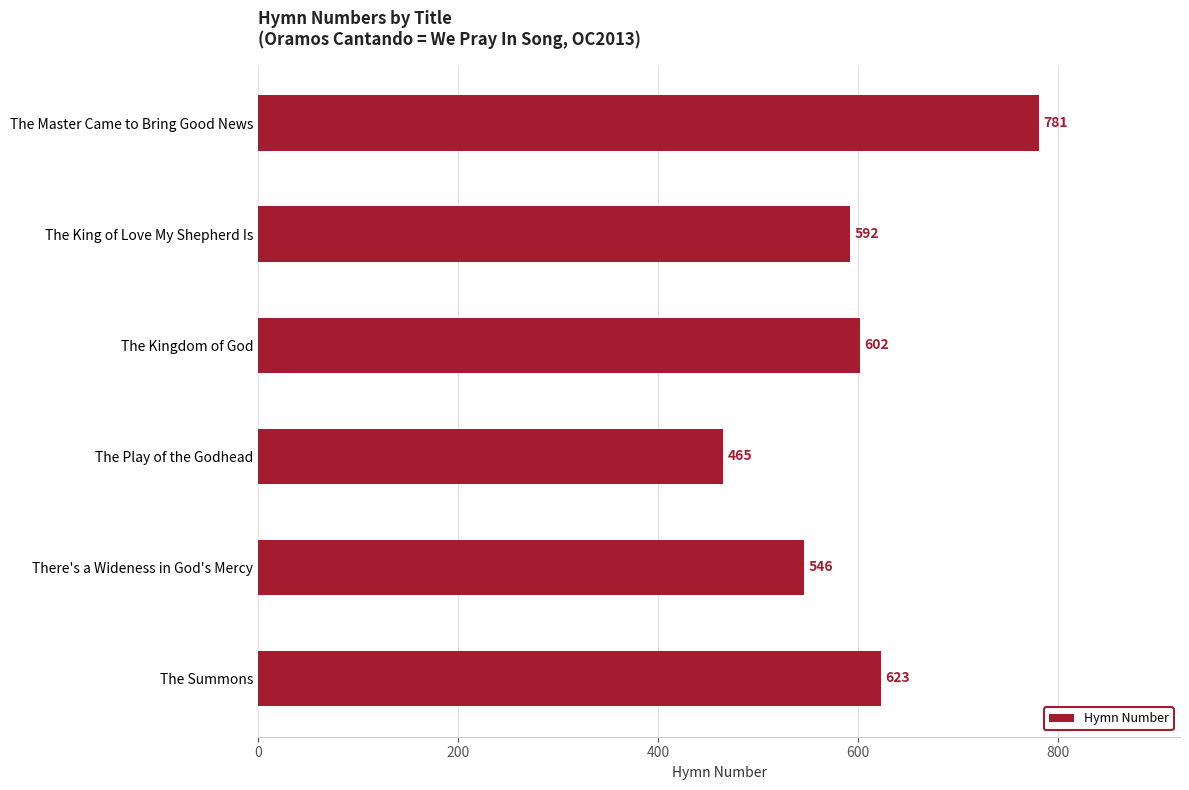

The value at The Play of the Godhead is 805. True or false?

False